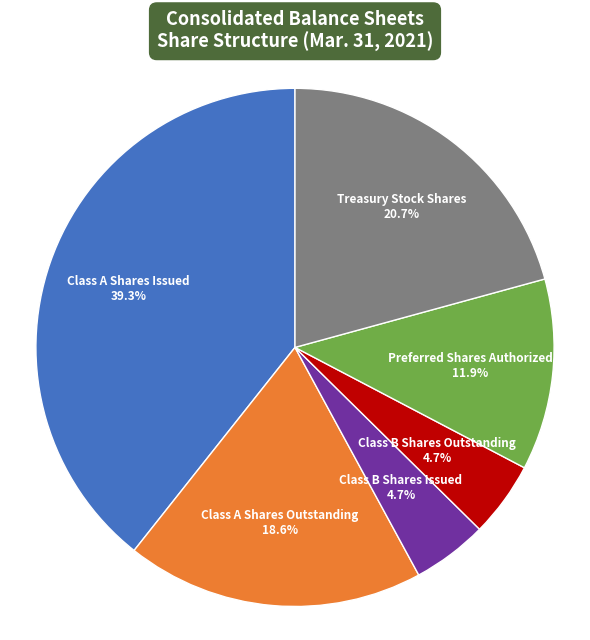

How many segments does this pie chart have?

6